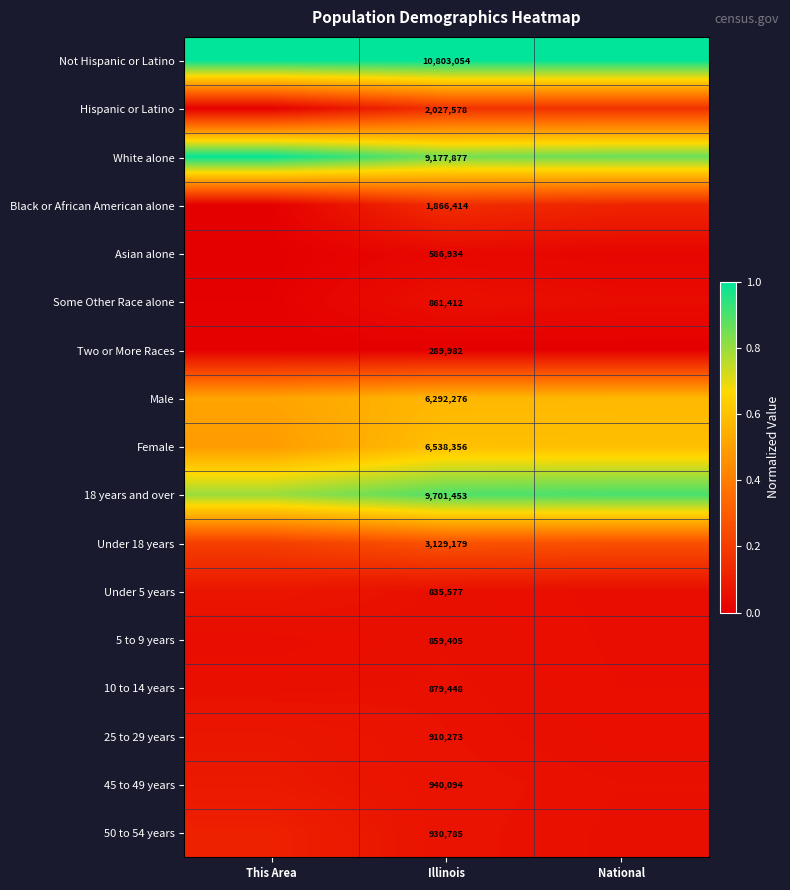

Which has a higher value, National or This Area?

National